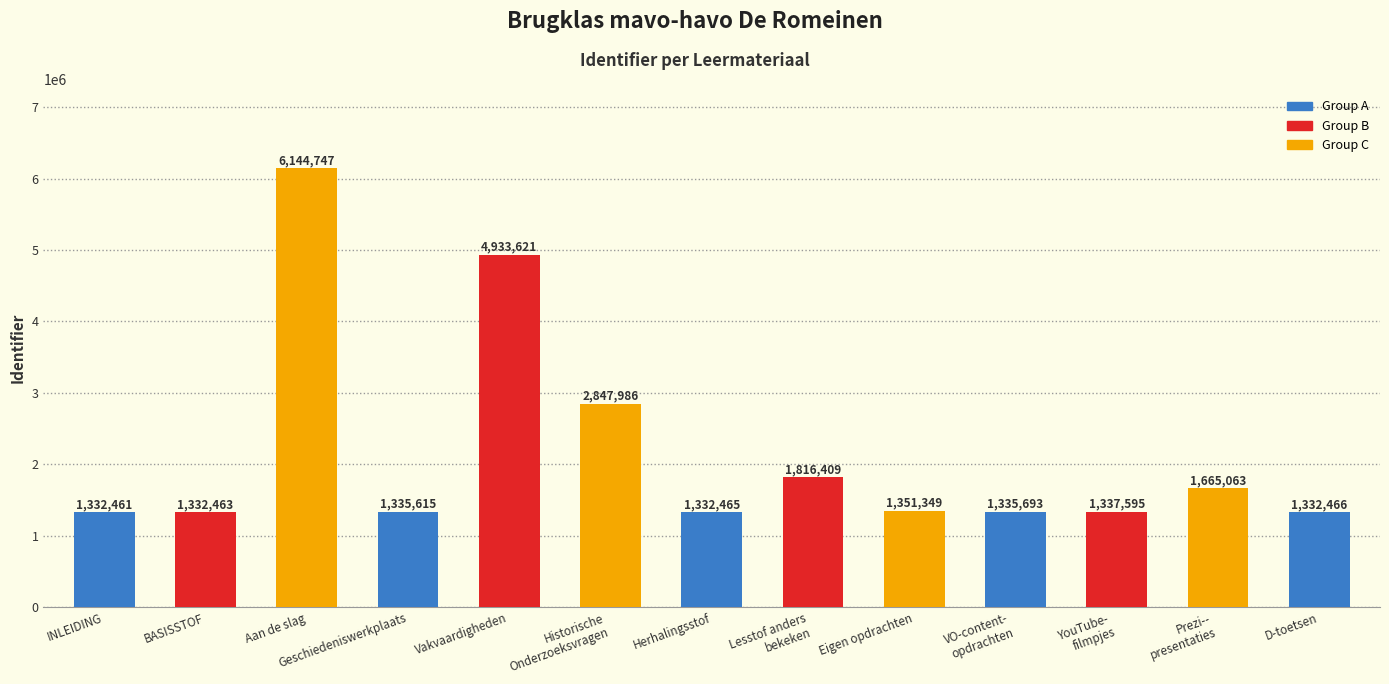

Is it true that the value at Historische
Onderzoeksvragen is 1176518?

False